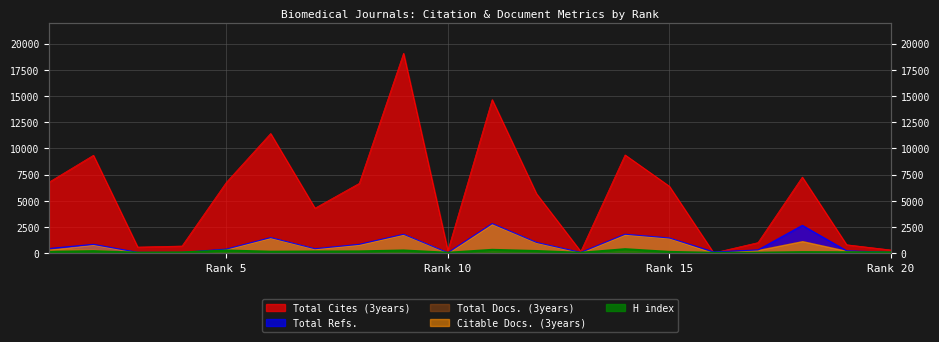

What is the sum of the Total Cites (3years) values at 14 and 5?

16124